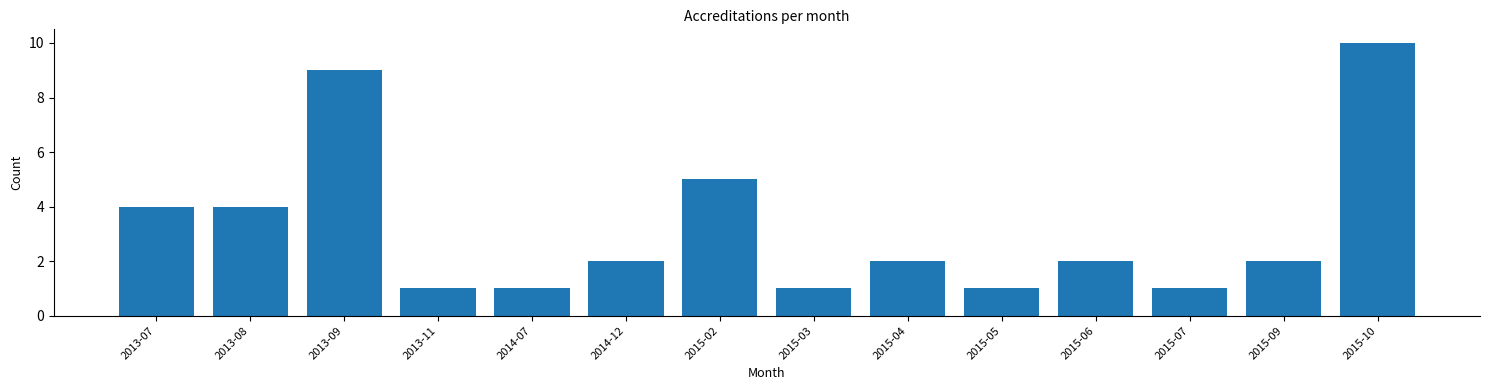

Reading left to right, list all the values displayed in this chart.

2013-07=4	2013-08=4	2013-09=9	2013-11=1	2014-07=1	2014-12=2	2015-02=5	2015-03=1	2015-04=2	2015-05=1	2015-06=2	2015-07=1	2015-09=2	2015-10=10